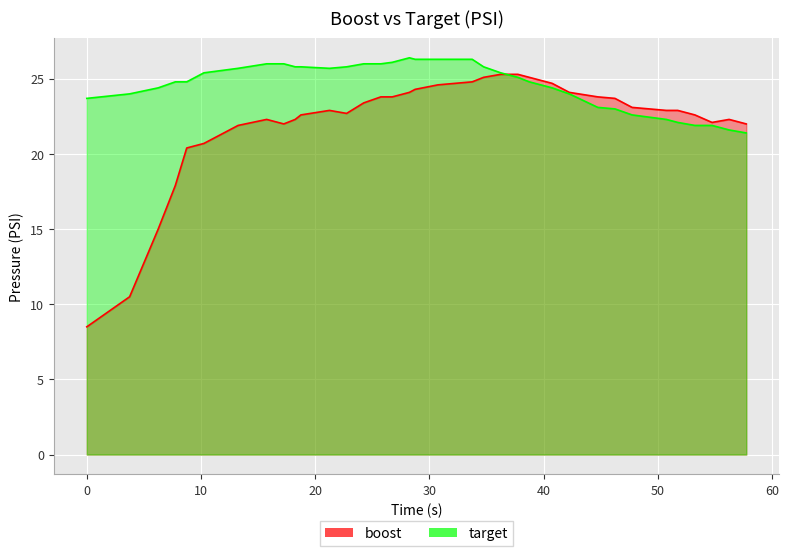

Where do target and boost first cross each other?

36.25 and 37.75